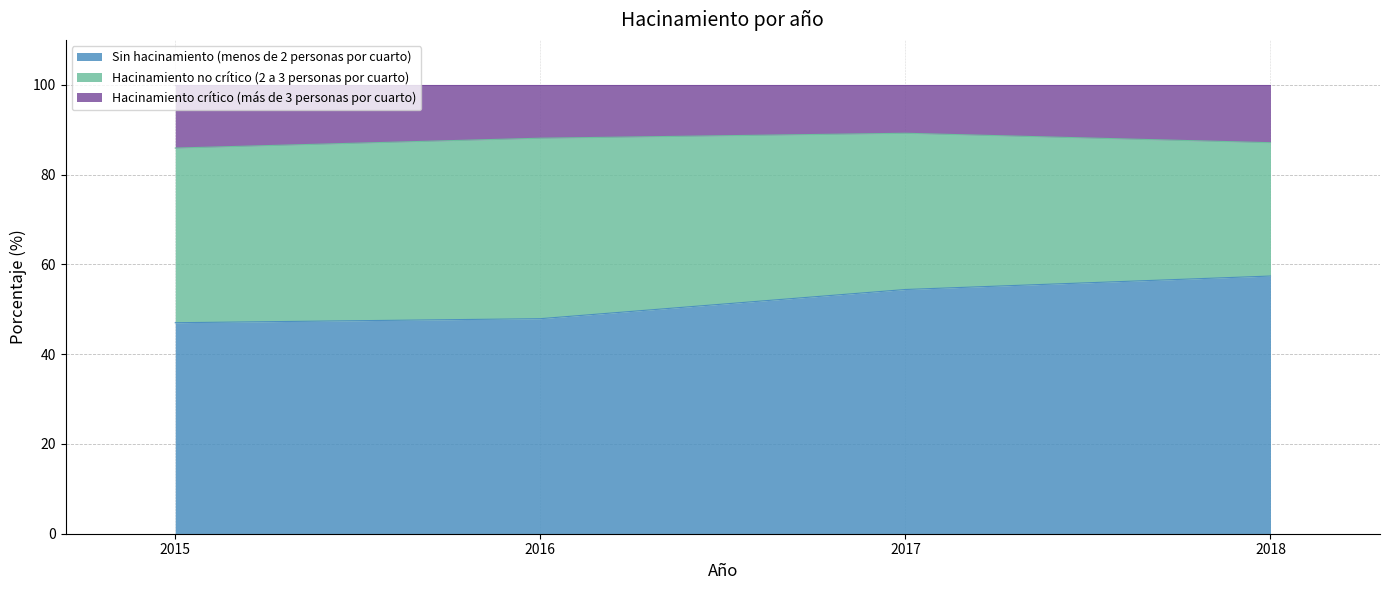

Which series has the widest spread of values?

Sin hacinamiento (menos de 2 personas por cuarto)